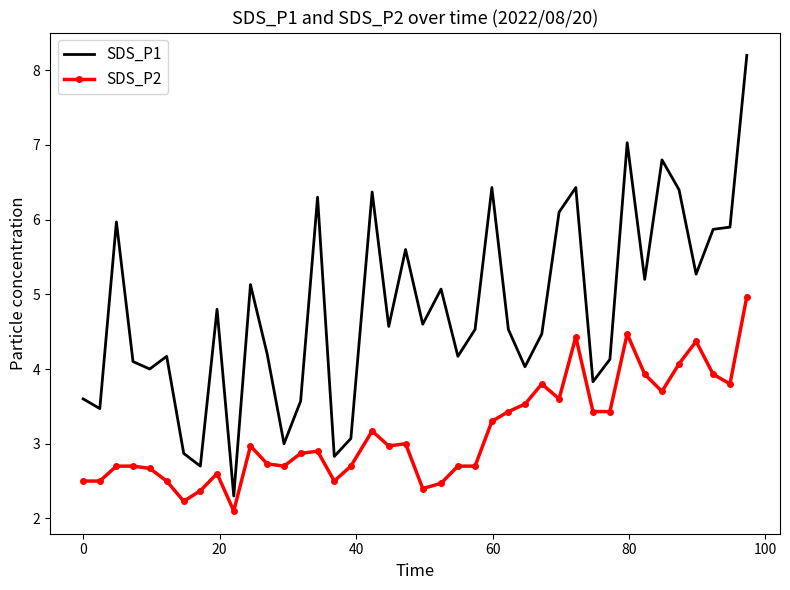

Which series has the widest spread of values?

SDS_P1